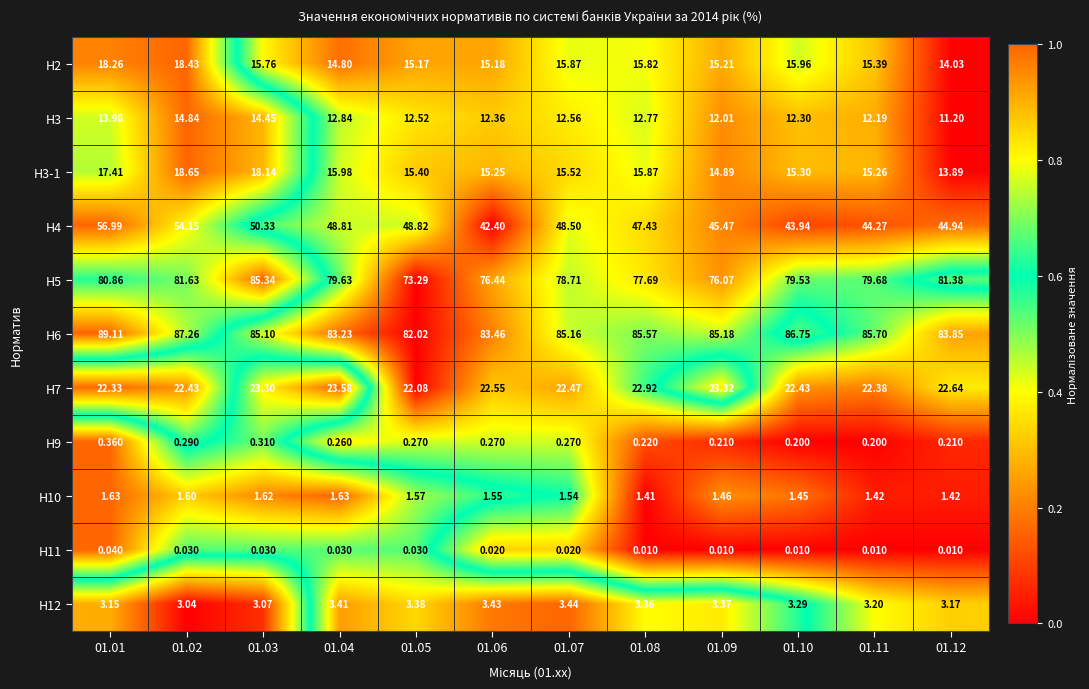

Which series has the widest spread of values?

H4